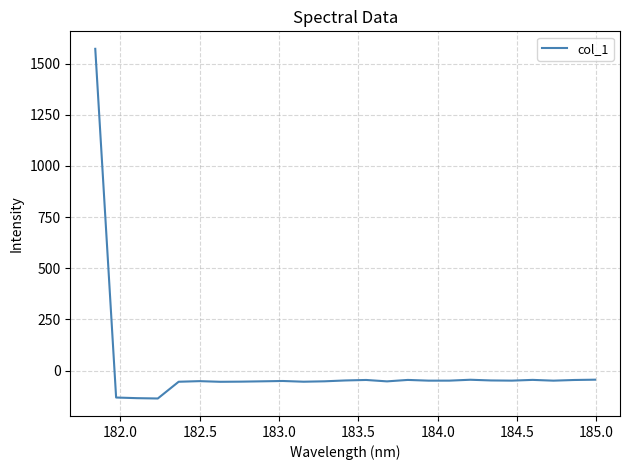

What is the maximum value shown in the chart?

1572.4